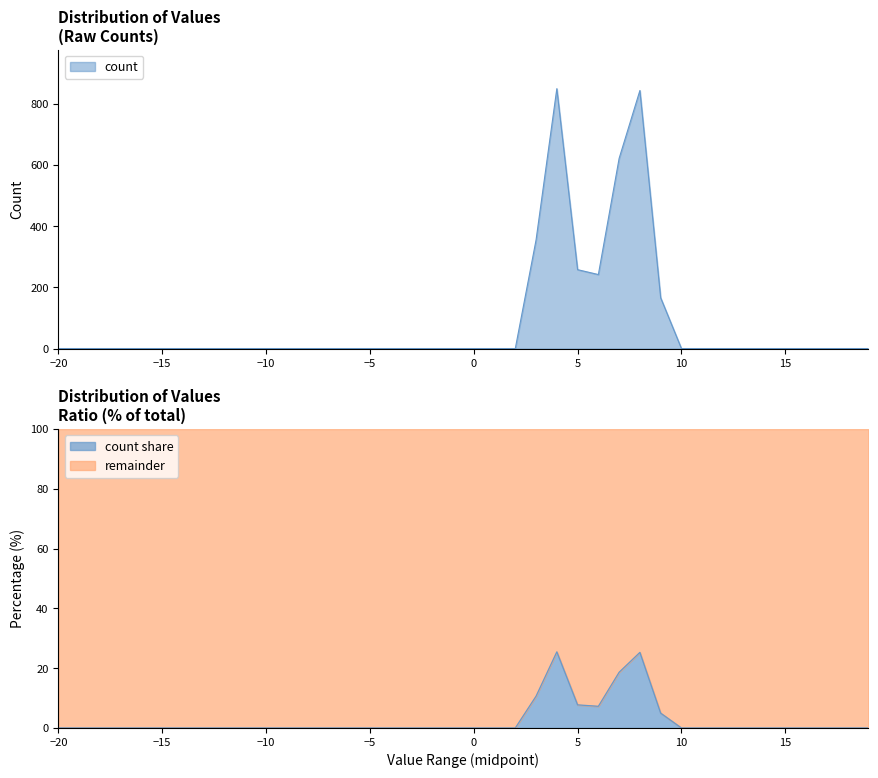

What is the label of the 7th point from the left?

-14.0